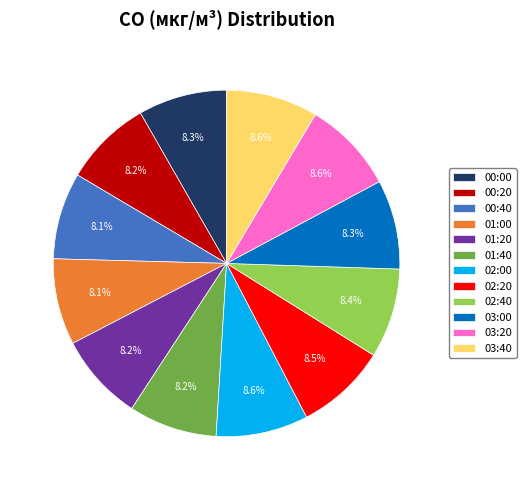

What percentage do 00:40 and 01:00 together represent?

16.2%